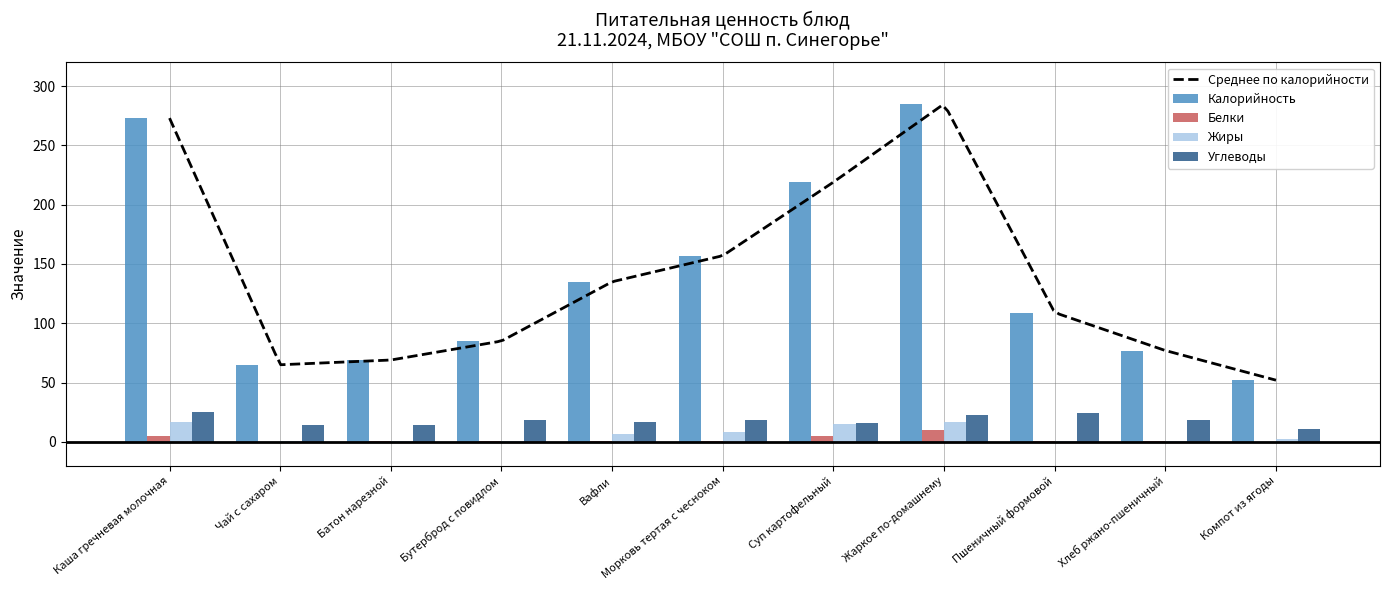

Count the number of categories in the chart.

11